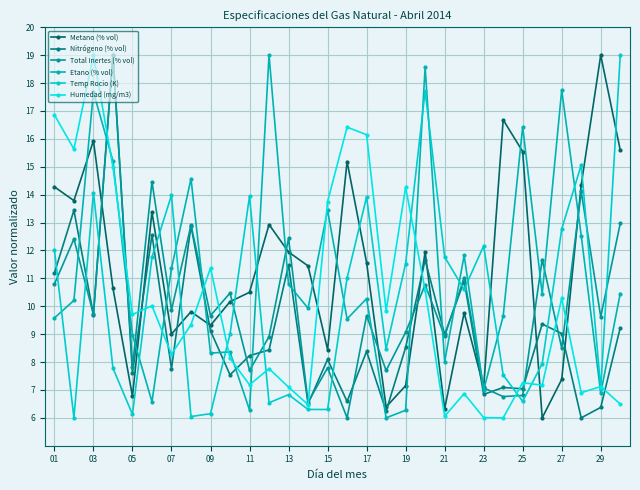

How many distinct data groups are displayed?

6